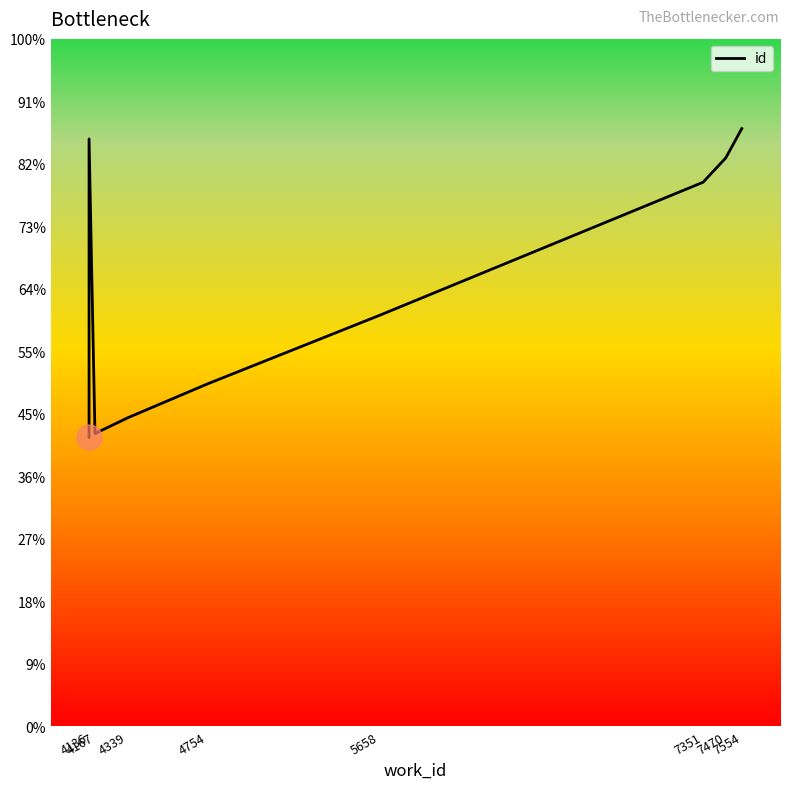

What position from the left is 4339?

3